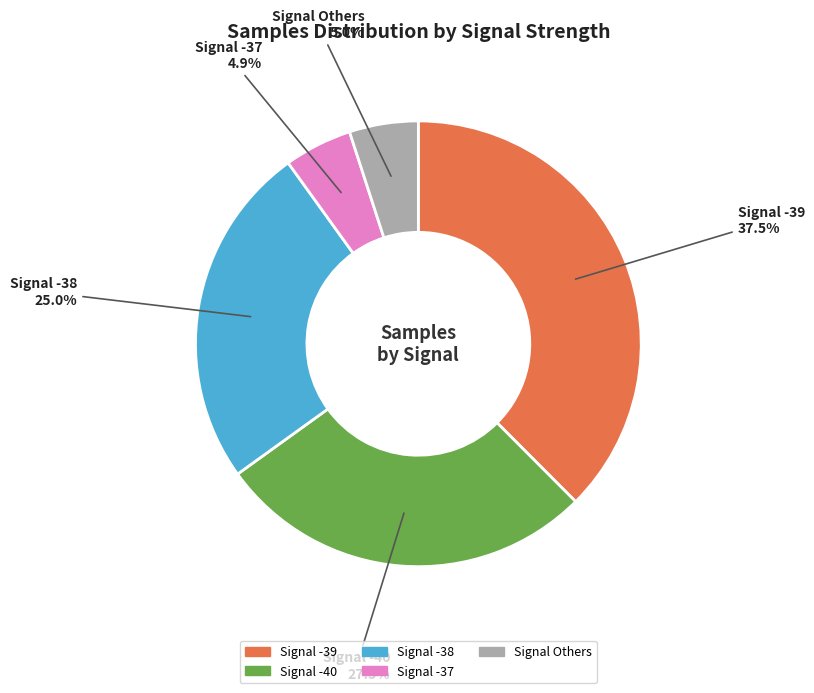

Does any single category account for the majority?

No